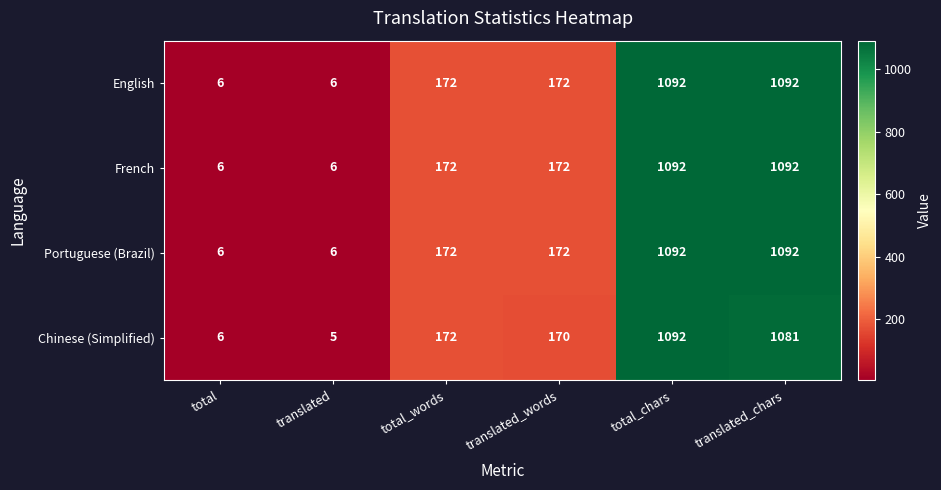

Count the Portuguese (Brazil) values in the range 6 to 1092.

6